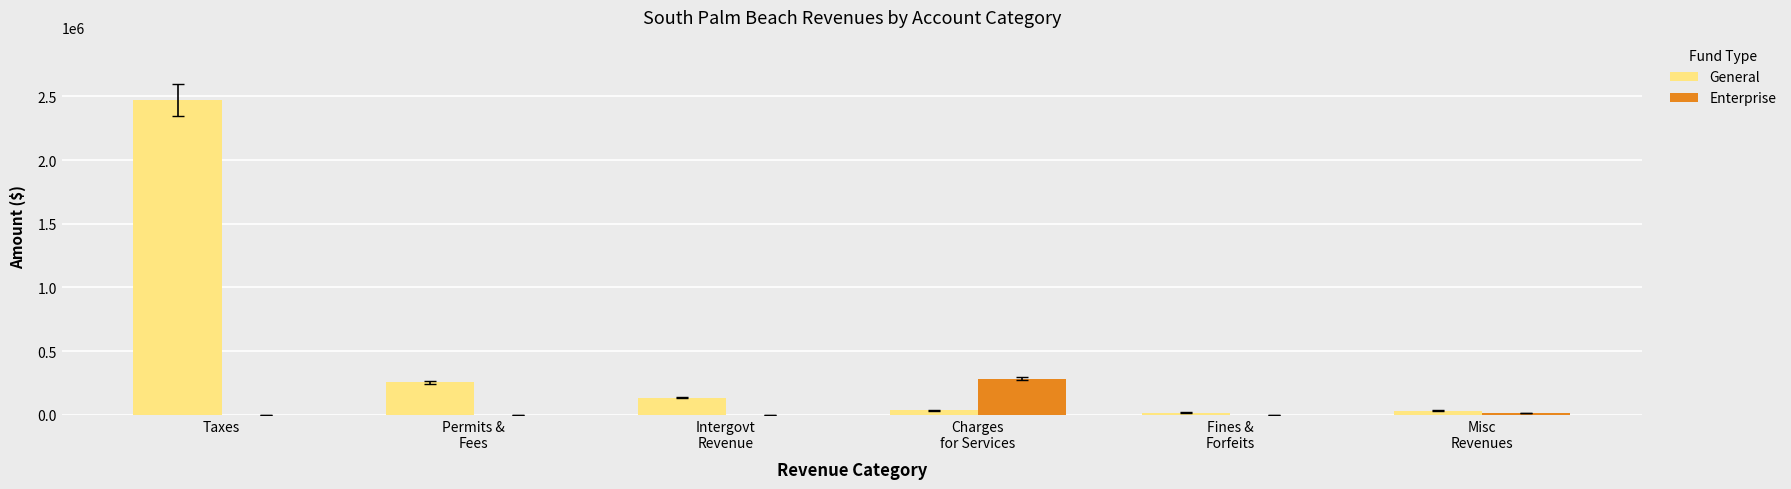

What is the sum of the General values at Charges
for Services and Taxes?

2506968